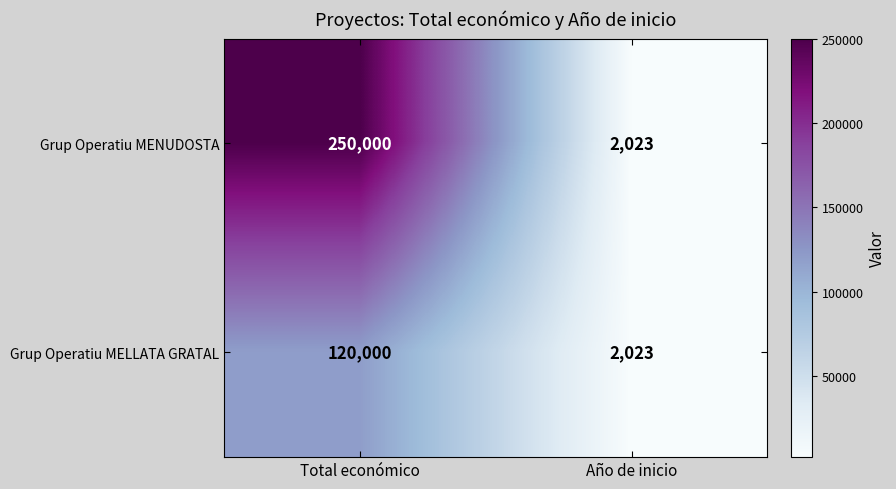

Rank the series at Total económico from lowest to highest value.

Grup Operatiu MELLATA GRATAL, Grup Operatiu MENUDOSTA